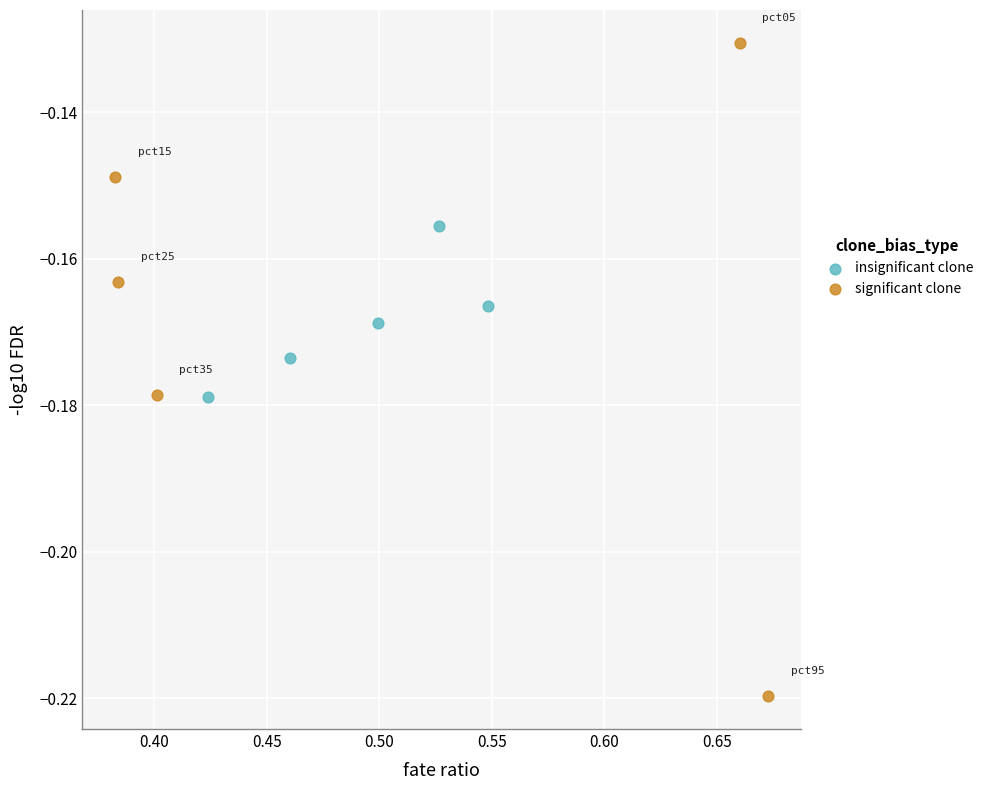

Which series reaches the maximum Y coordinate?

significant clone